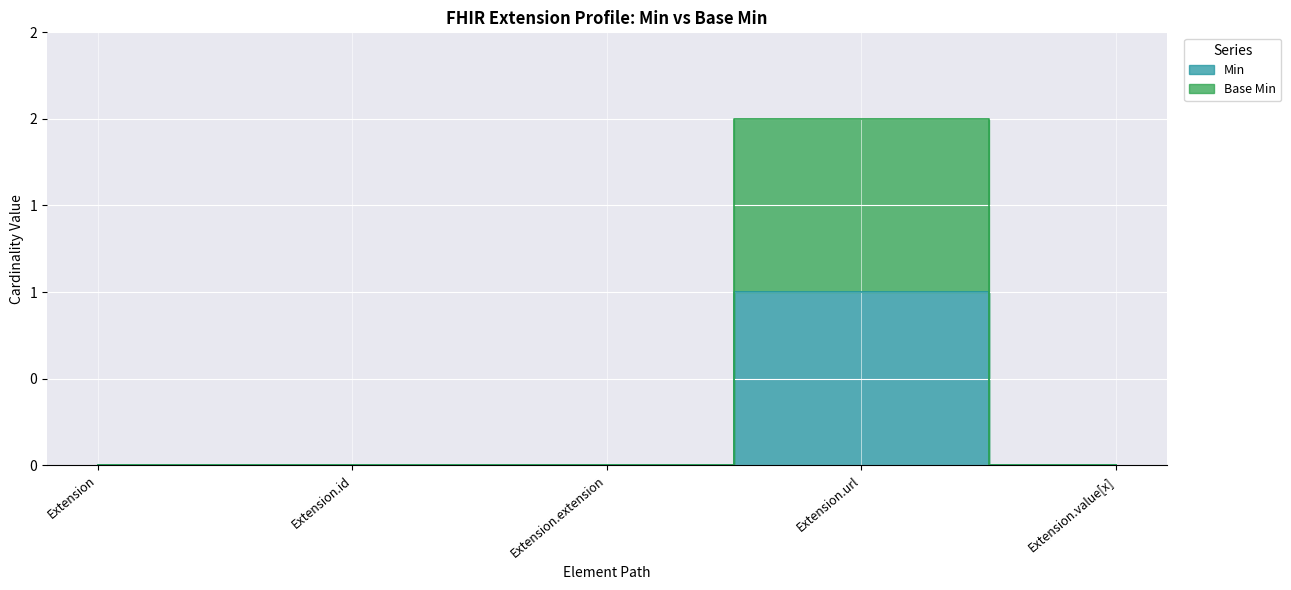

The Min series shows 0 at Extension.extension. True or false?

True